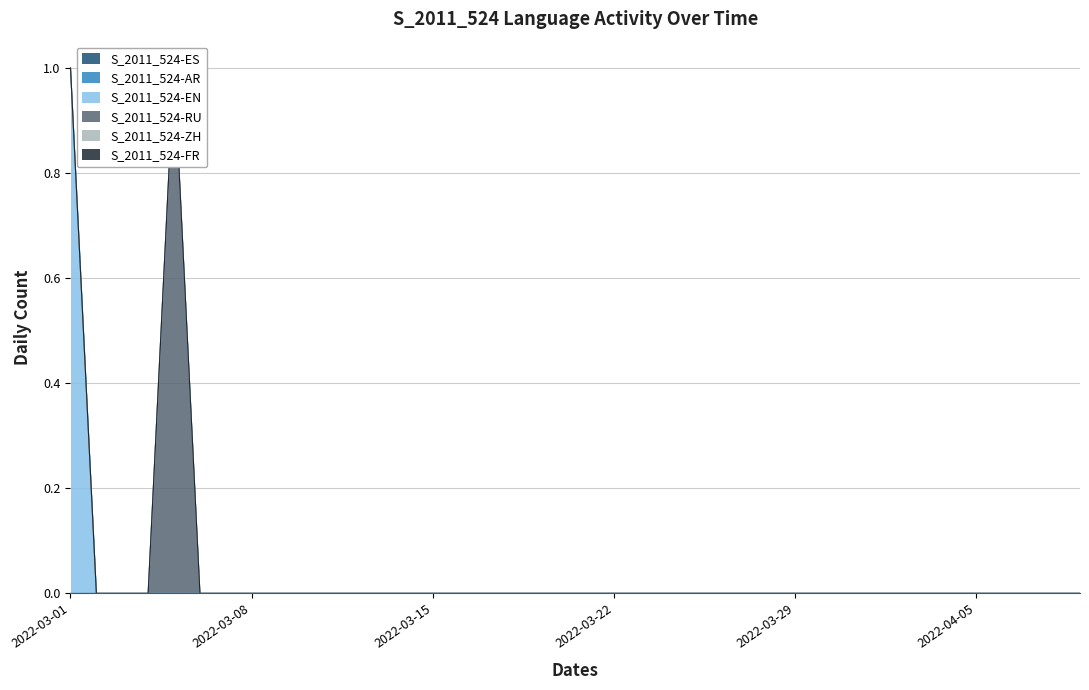

Between 2022-03-04 and 2022-03-21, which is larger?

2022-03-04